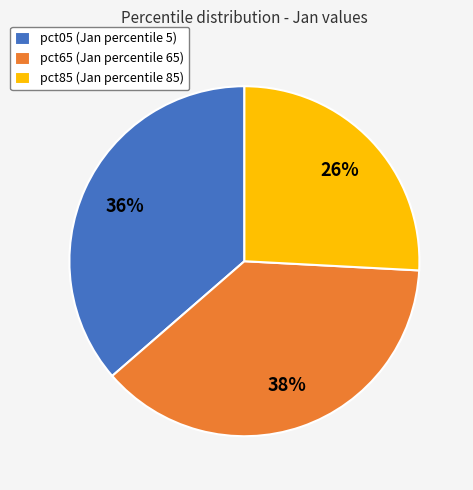

True or false: pct85 (Jan percentile 85) accounts for 35% of the total.

False